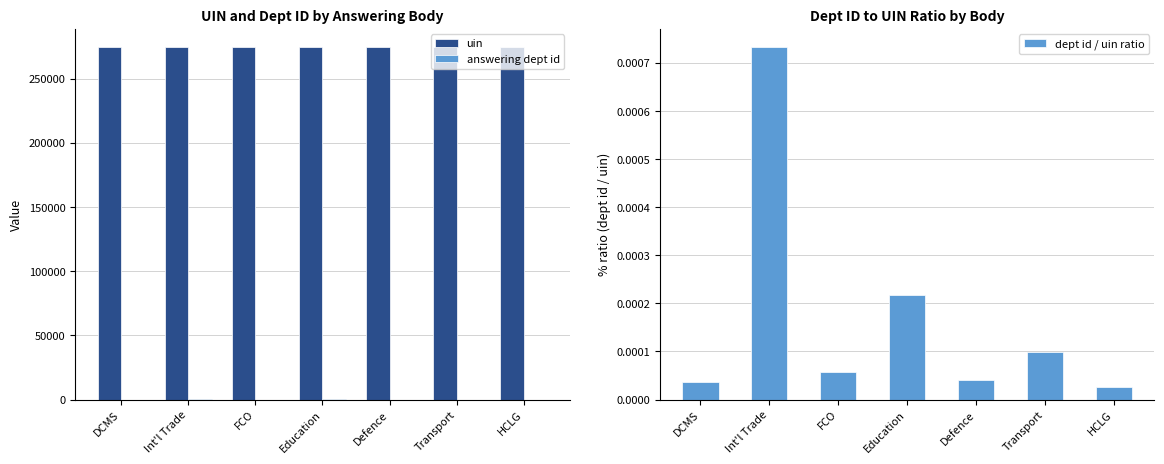

Reading left to right, transcribe all the data shown in this chart.

uin: DCMS=275126.0	Int'l Trade=275130.0	FCO=275131.0	Education=275159.0	Defence=275127.0	Transport=275101.0	HCLG=275097.0
answering dept id: DCMS=10.0	Int'l Trade=202.0	FCO=16.0	Education=60.0	Defence=11.0	Transport=27.0	HCLG=7.0
dept id / uin ratio: DCMS=0.0	Int'l Trade=0.0	FCO=0.0	Education=0.0	Defence=0.0	Transport=0.0	HCLG=0.0